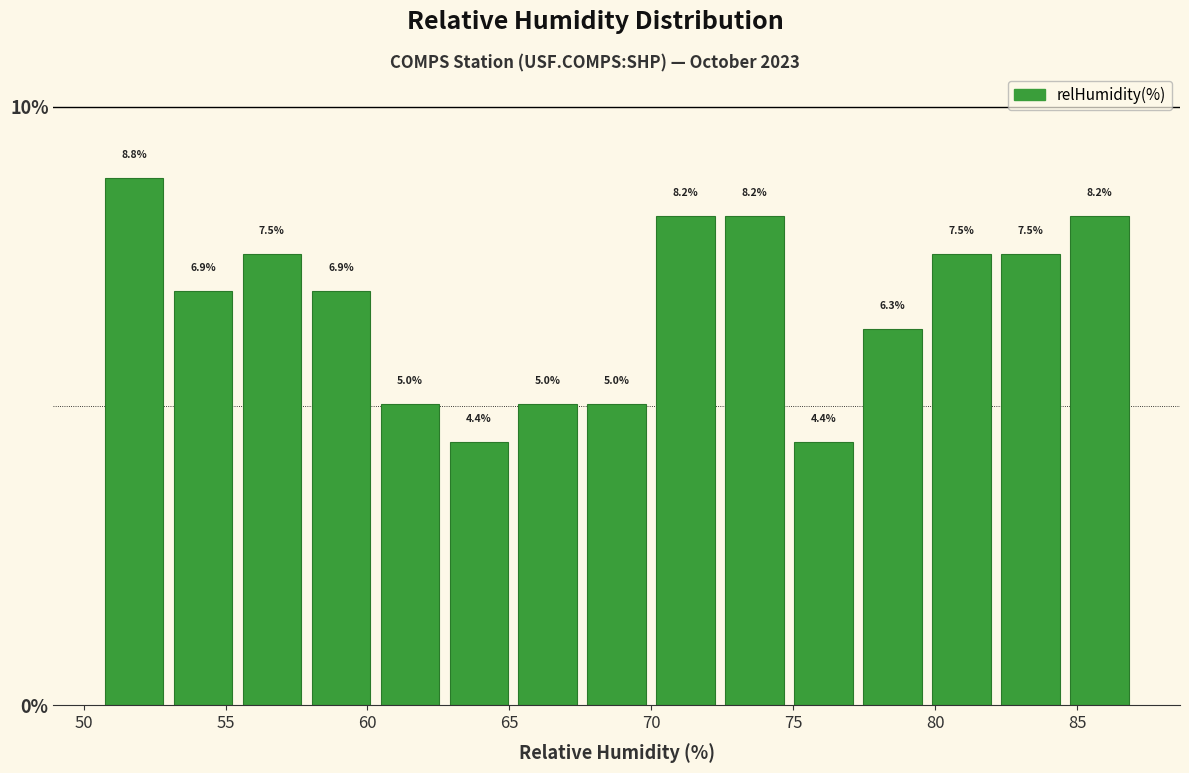

How tall is the bar that spans 53.0 to 55.5 on the x-axis? The bar edges are not printed on the chart, so give them approximately, as read against the axis.

6.9